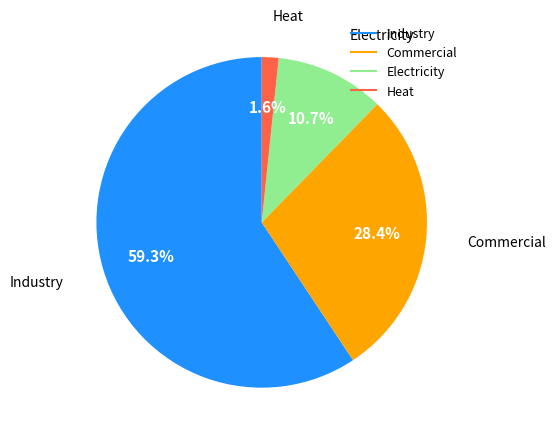

To the nearest percent, what is the average slice percentage?

25%